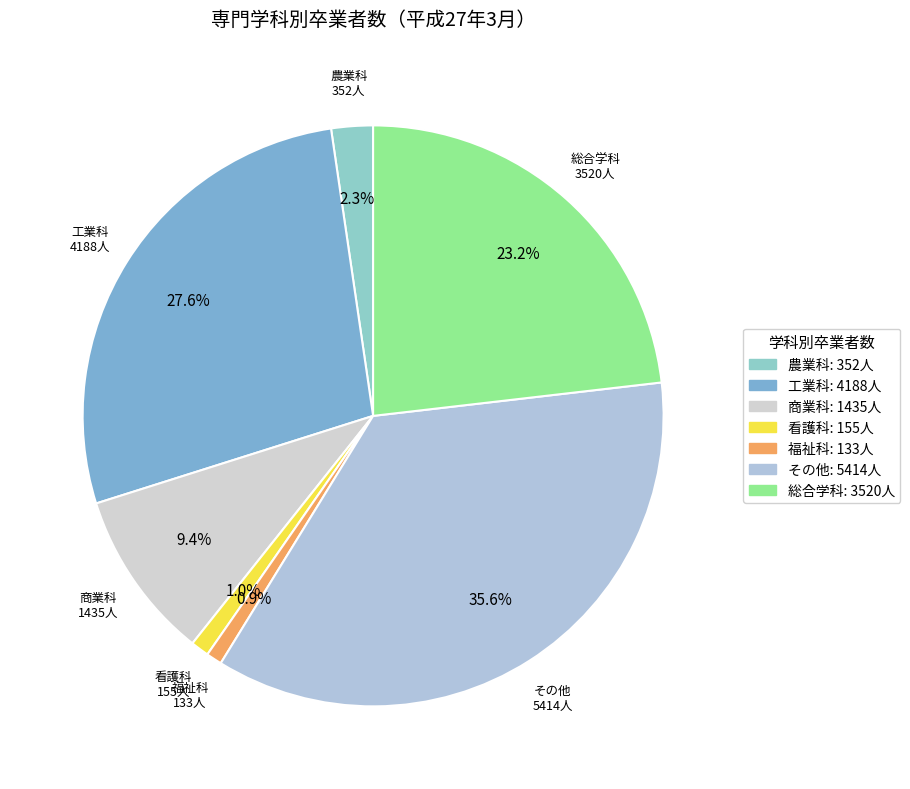

Between 看護科 and 福祉科, which is larger?

看護科